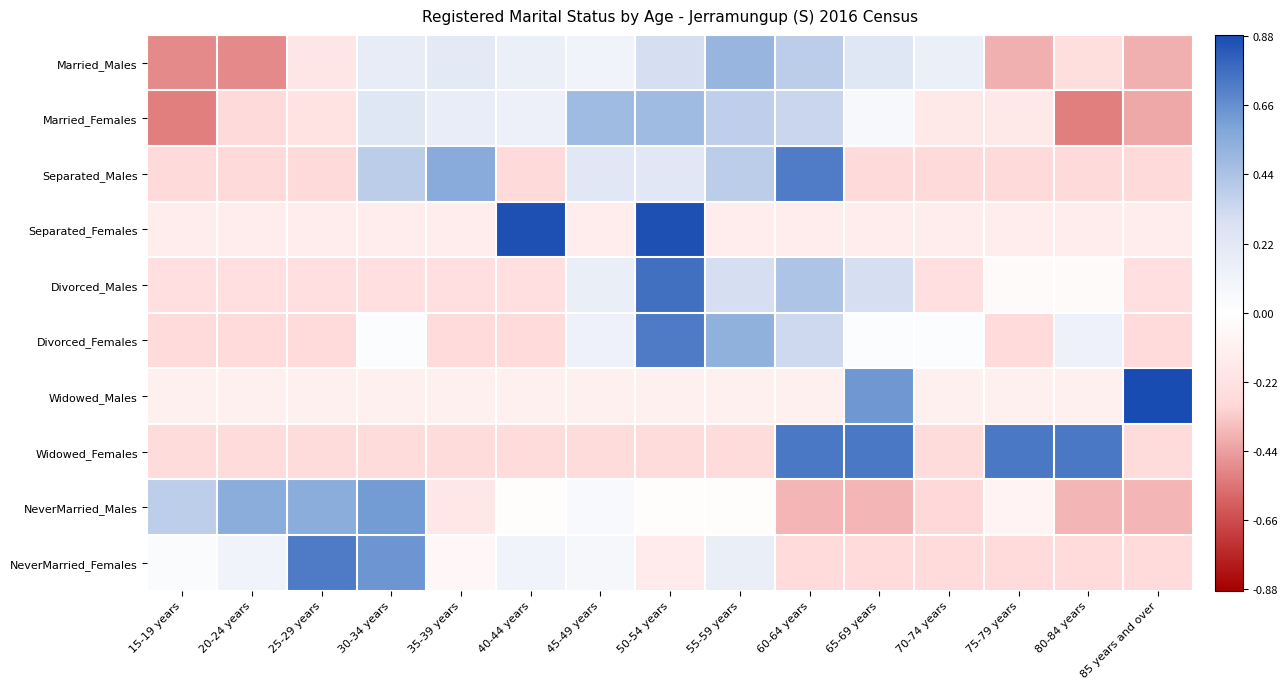

Which has a higher value, 70-74 years or 85 years and over?

70-74 years